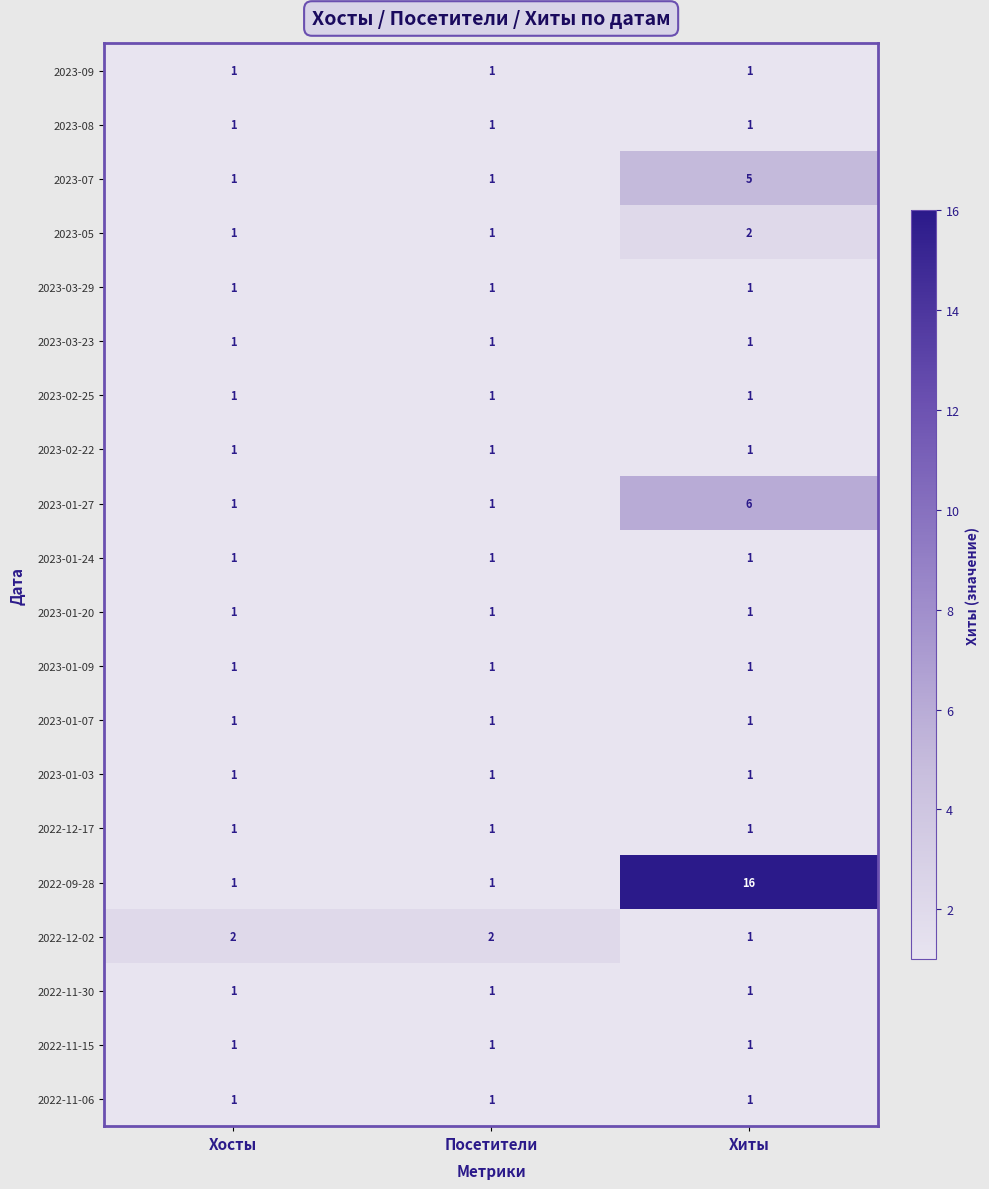

The 2023-01-24 series shows 1 at Посетители. True or false?

True